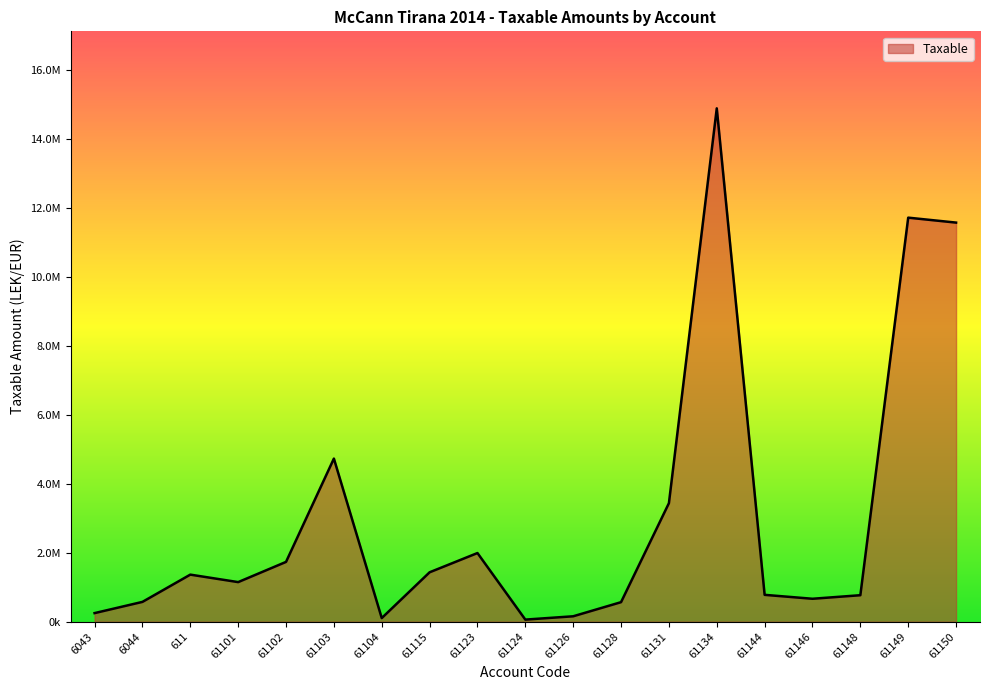

Which has a higher value, 611 or 61144?

611